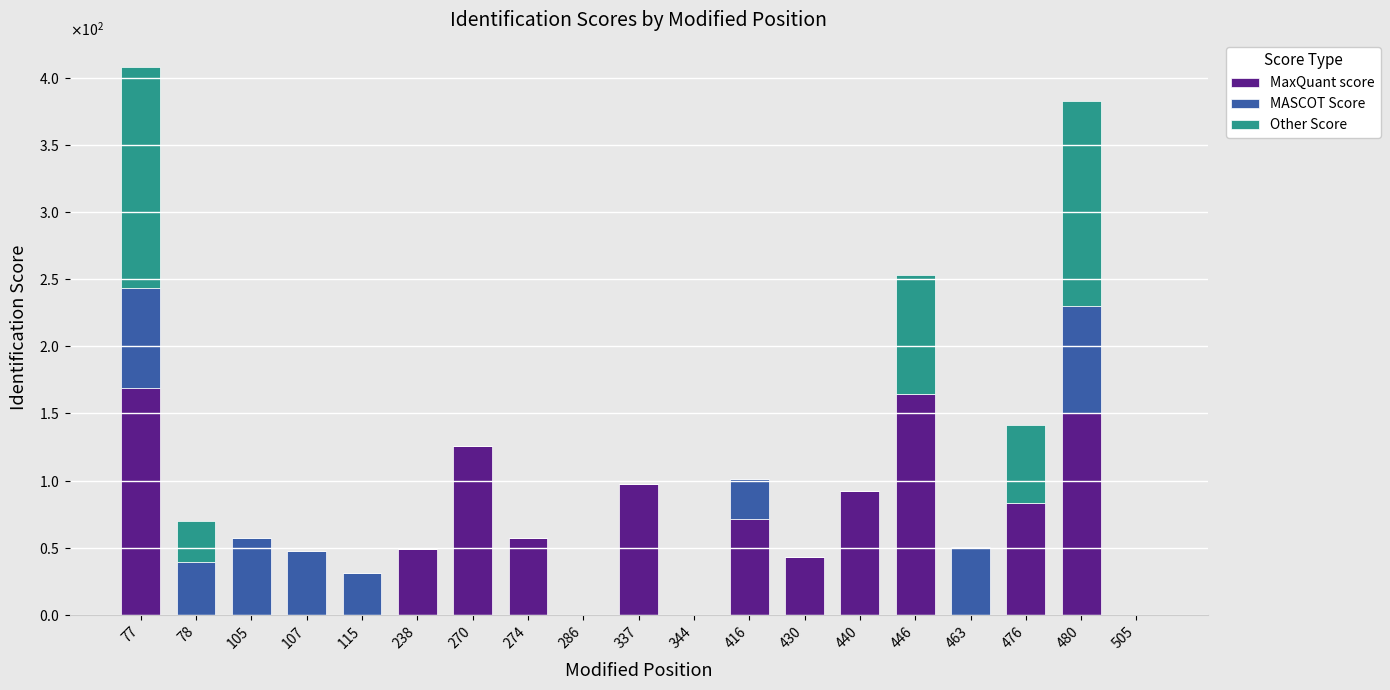

What are all the series names shown in the legend?

MaxQuant score, MASCOT Score, Other Score